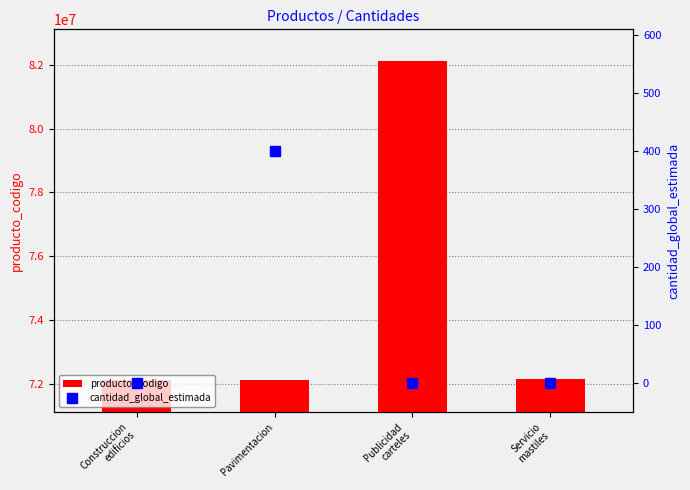

What are all the series names shown in the legend?

producto_codigo, cantidad_global_estimada